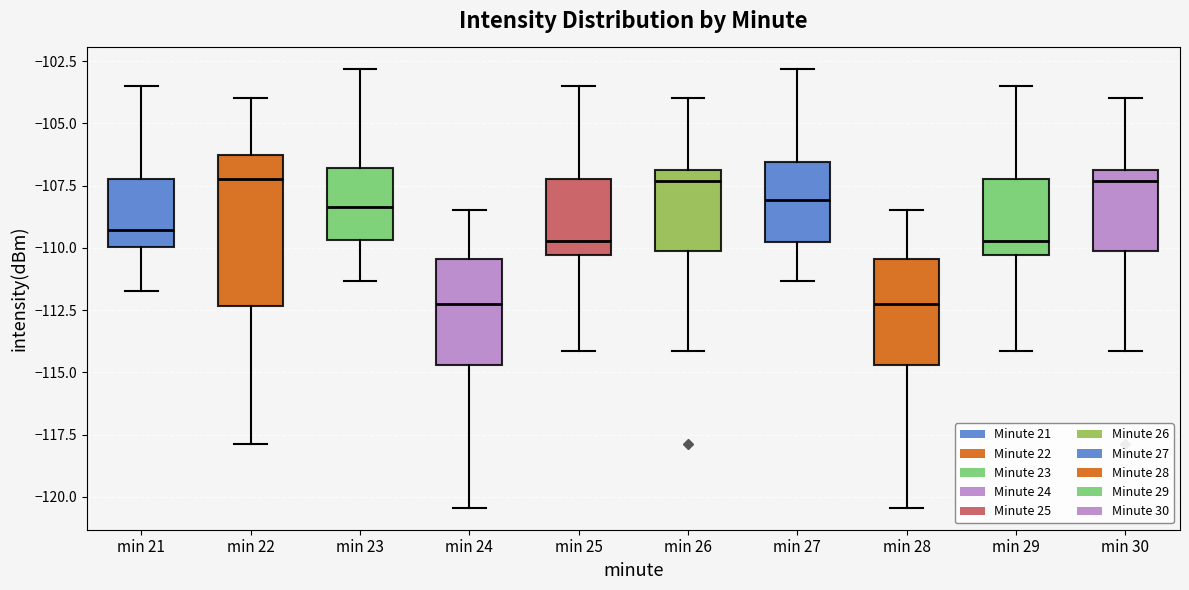

Where is the upper edge of the box for min 28 on the y-axis? The values are not printed on the chart, so give them approximately, as read against the axis.

-110.5